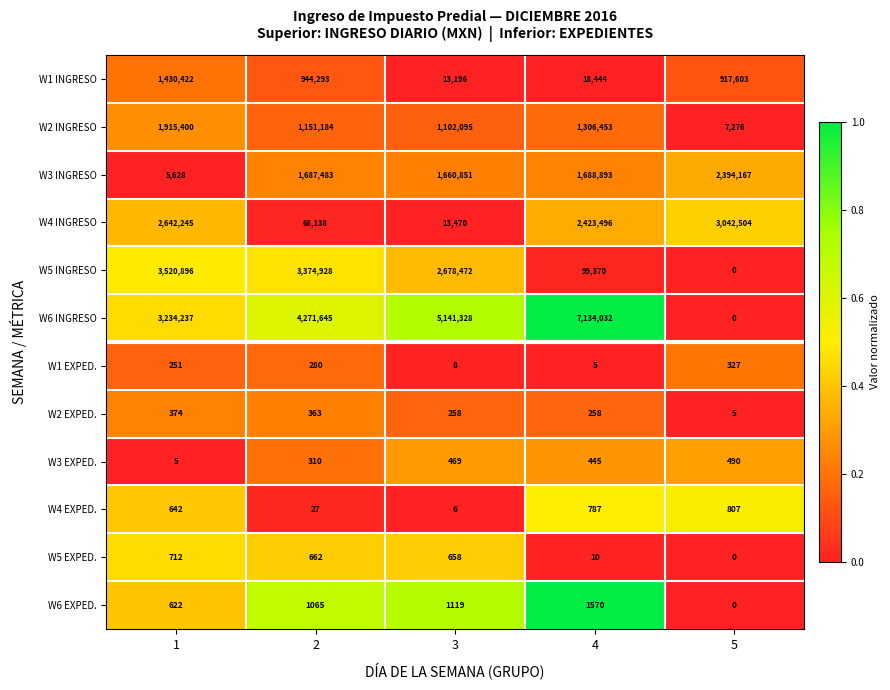

At 4, list the series in order from smallest to largest.

W1 EXPED., W5 EXPED., W2 EXPED., W3 EXPED., W4 EXPED., W6 EXPED., W1 INGRESO, W5 INGRESO, W2 INGRESO, W3 INGRESO, W4 INGRESO, W6 INGRESO